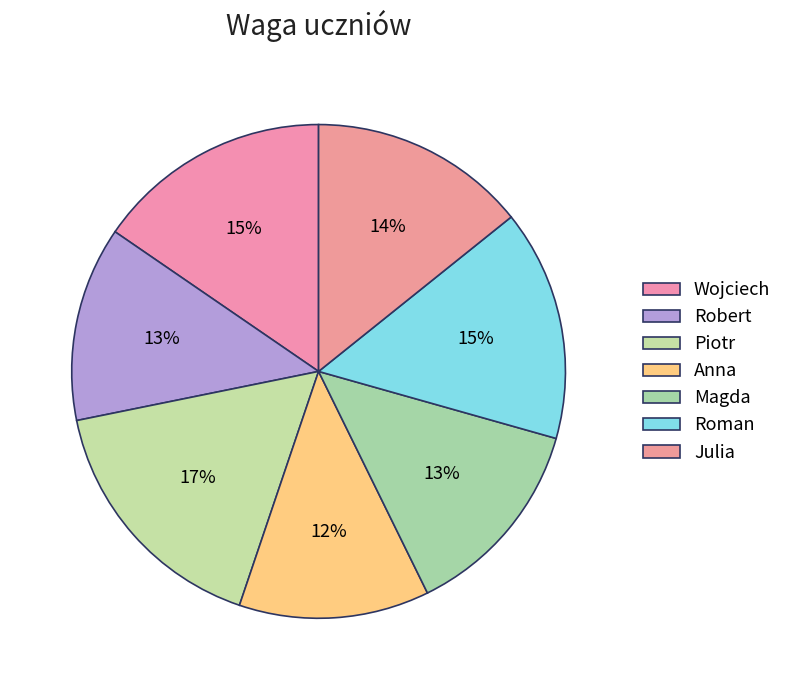

How many slices are in this pie chart?

7